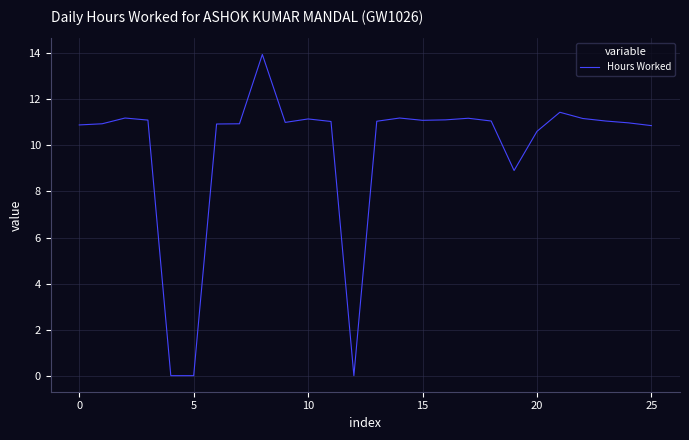

Does the chart have visible grid lines?

Yes